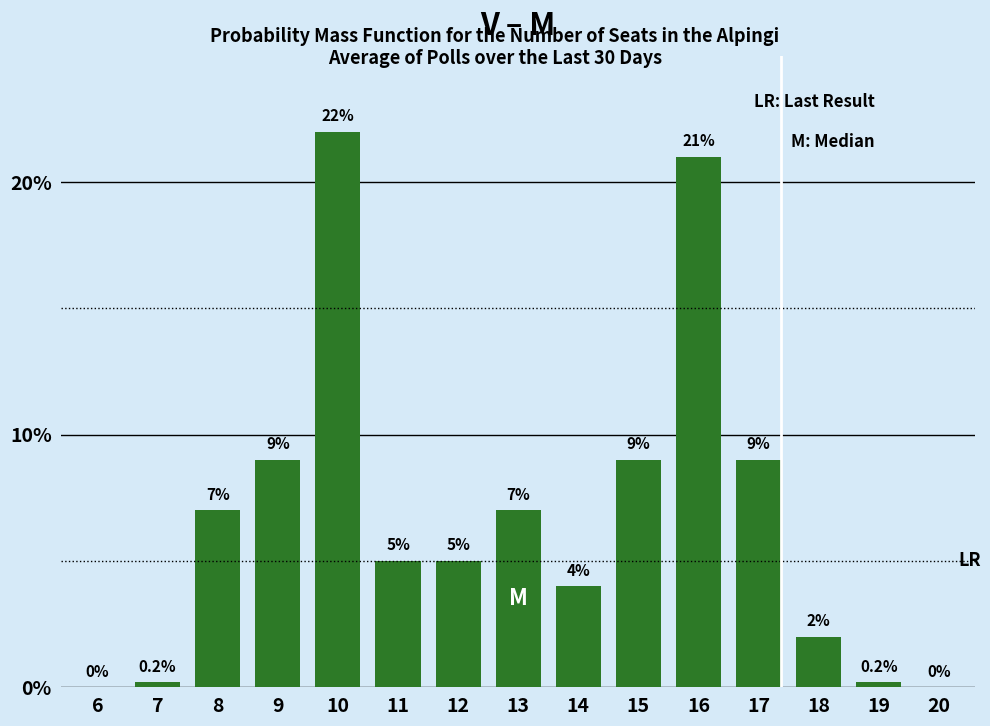

Reading left to right, what are all the values shown in this chart?

6=0.0	7=0.2	8=7.0	9=9.0	10=22.0	11=5.0	12=5.0	13=7.0	14=4.0	15=9.0	16=21.0	17=9.0	18=2.0	19=0.2	20=0.0